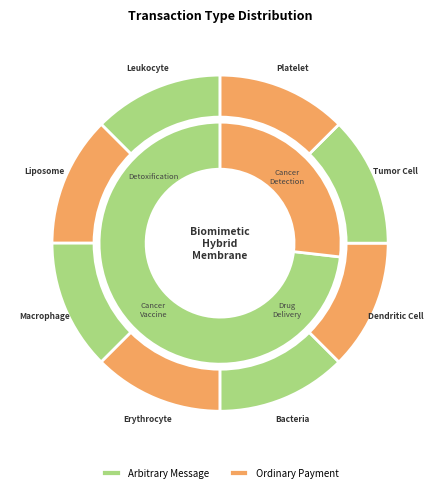

True or false: 385134 accounts for 73% of the total.

True